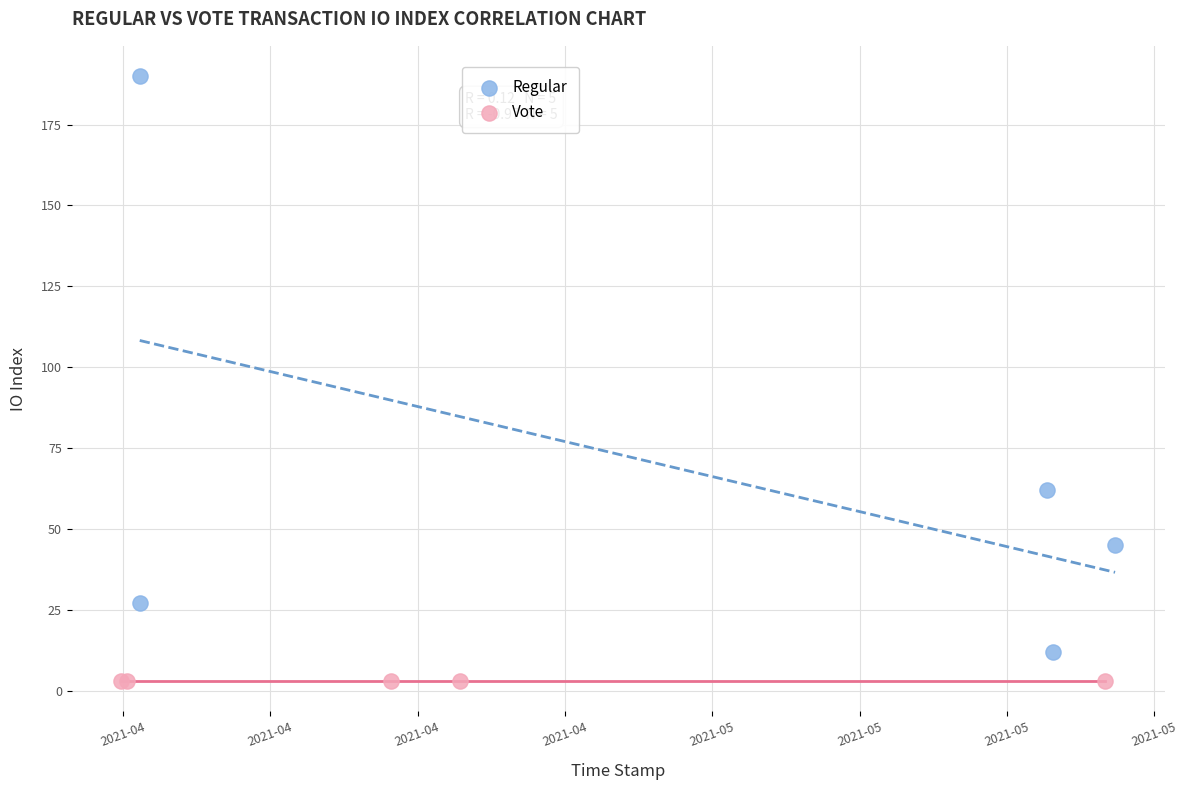

Which series reaches the minimum Y coordinate?

Vote